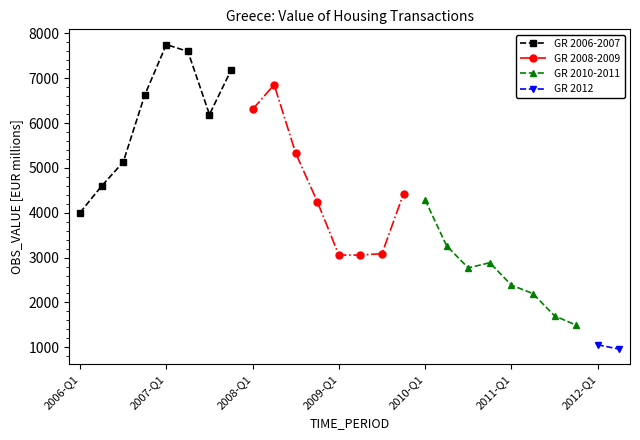

What is the label of the 3rd point from the right?

2011-Q4